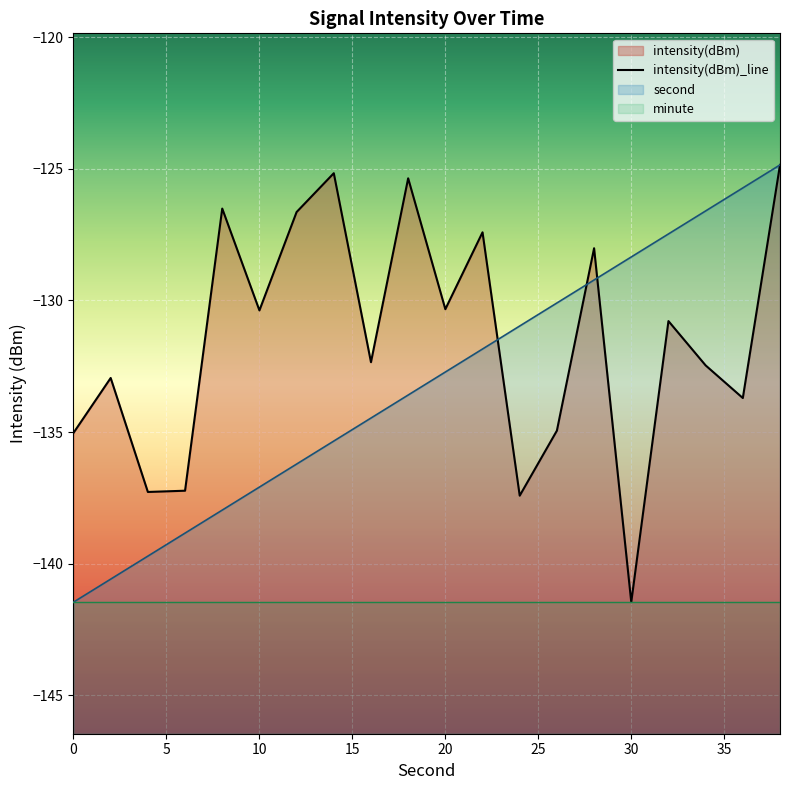

What value does the second series have at 8?

-138.0